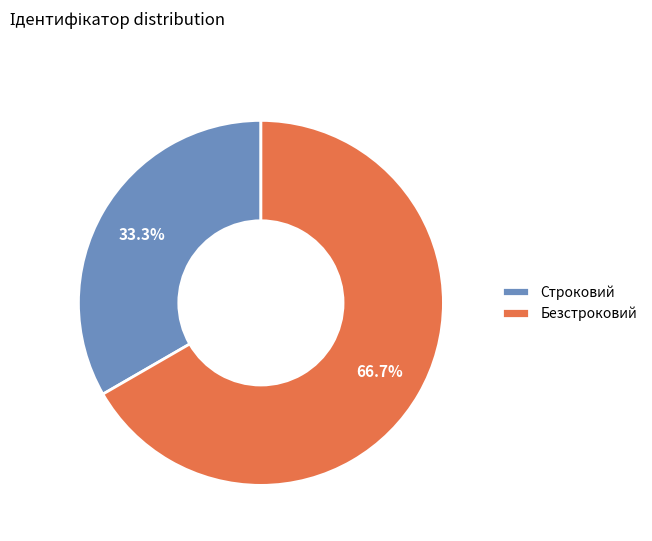

True or false: Строковий accounts for 33% of the total.

True